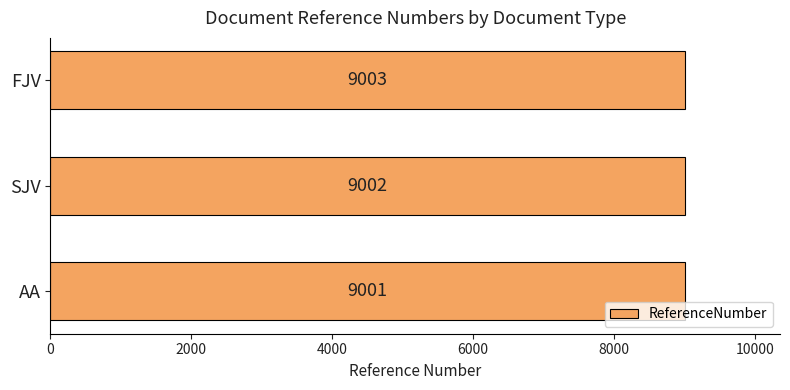

What is the average value?

9002